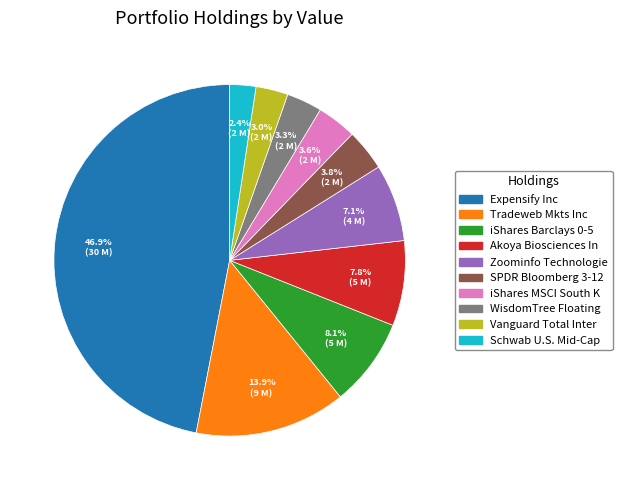

Is there any slice that represents more than half of the pie?

No